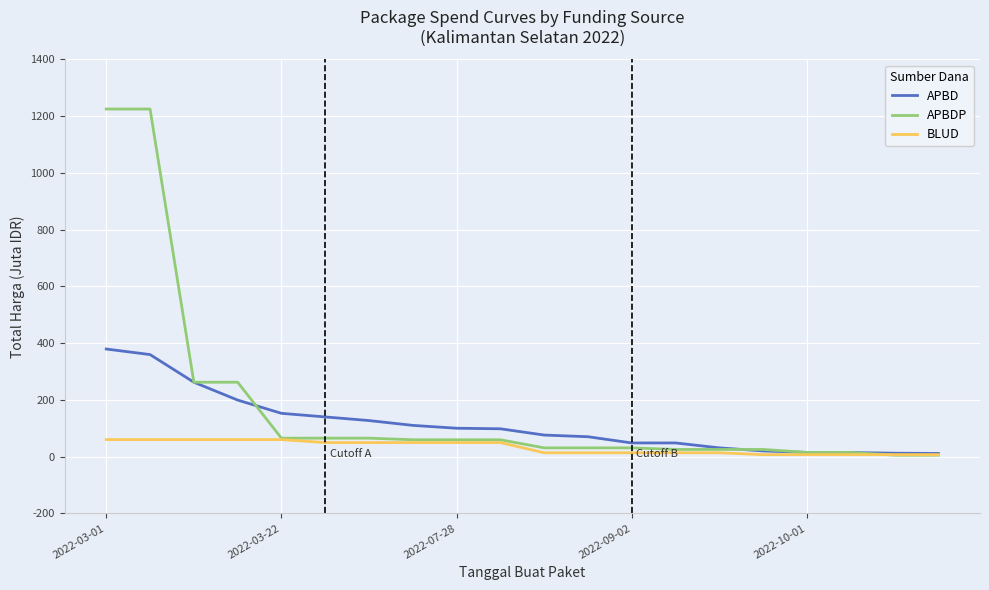

Which series has the largest total across all categories?

APBDP